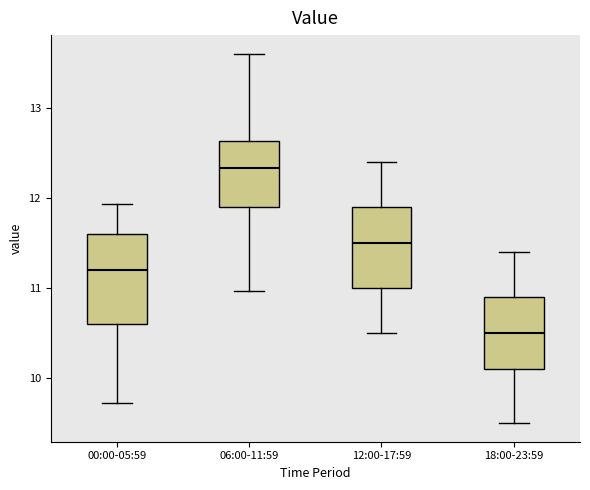

Where does the upper whisker of the box for 00:00-05:59 end on the y-axis? The values are not printed on the chart, so give them approximately, as read against the axis.

11.9